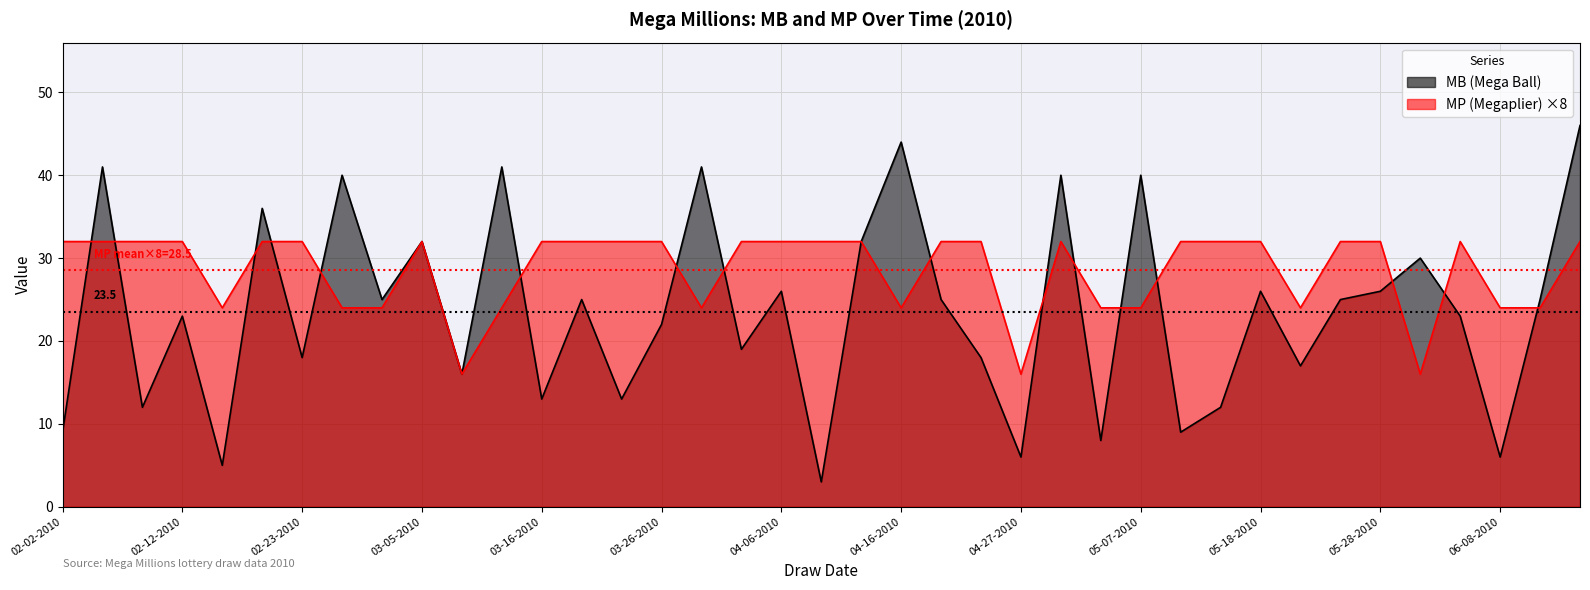

How many series are shown in this chart?

2